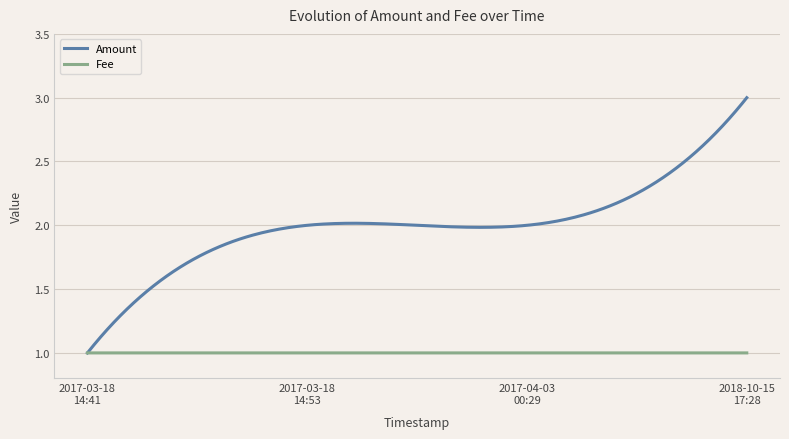

Which series has the largest range (max minus min)?

Amount